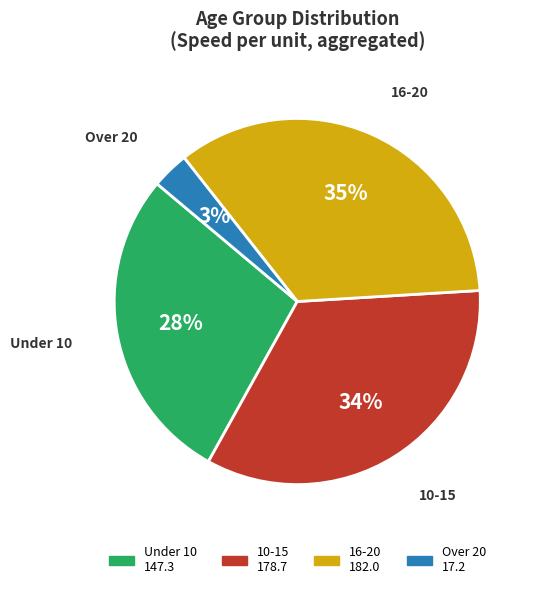

Which has a higher value, Under 10 or 10-15?

10-15